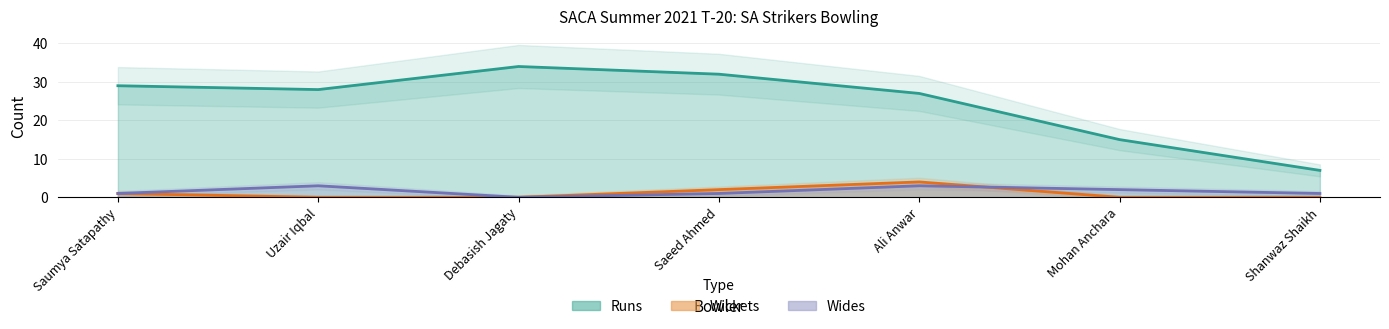

What is the difference between the Runs values at Shanwaz Shaikh and Saumya Satapathy?

22